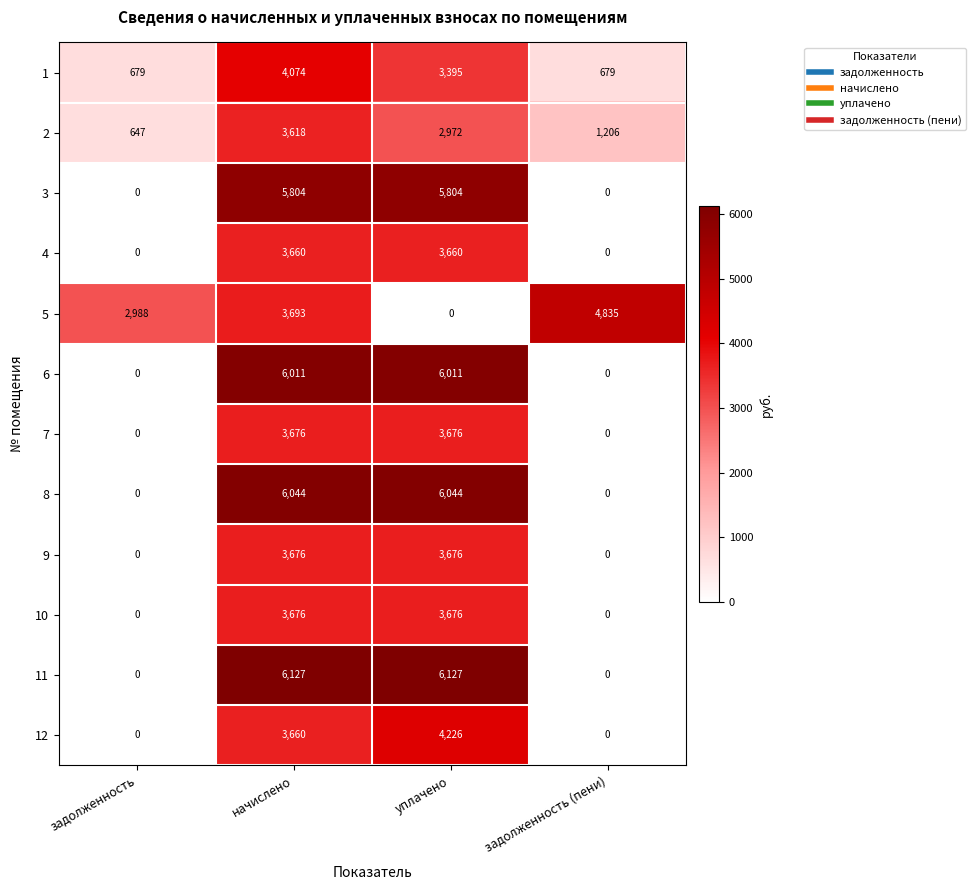

Which series has the largest total across all categories?

11